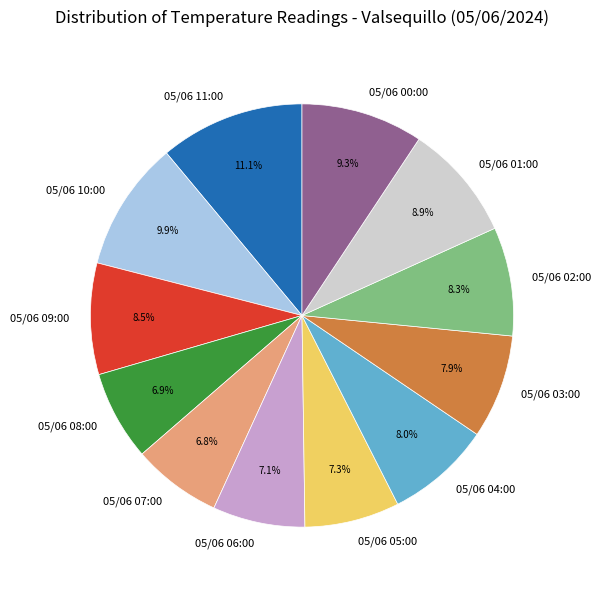

What percentage do 05/06 00:00 and 05/06 06:00 together represent?

16.4%